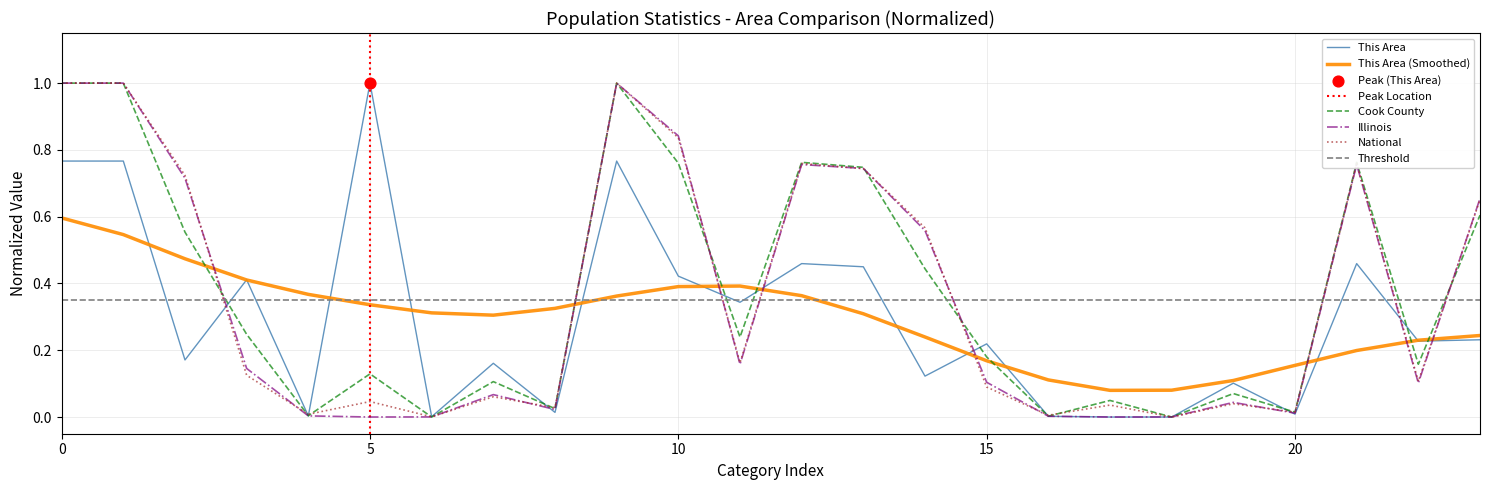

What are all the series names shown in the legend?

This Area, Cook County, Illinois, National